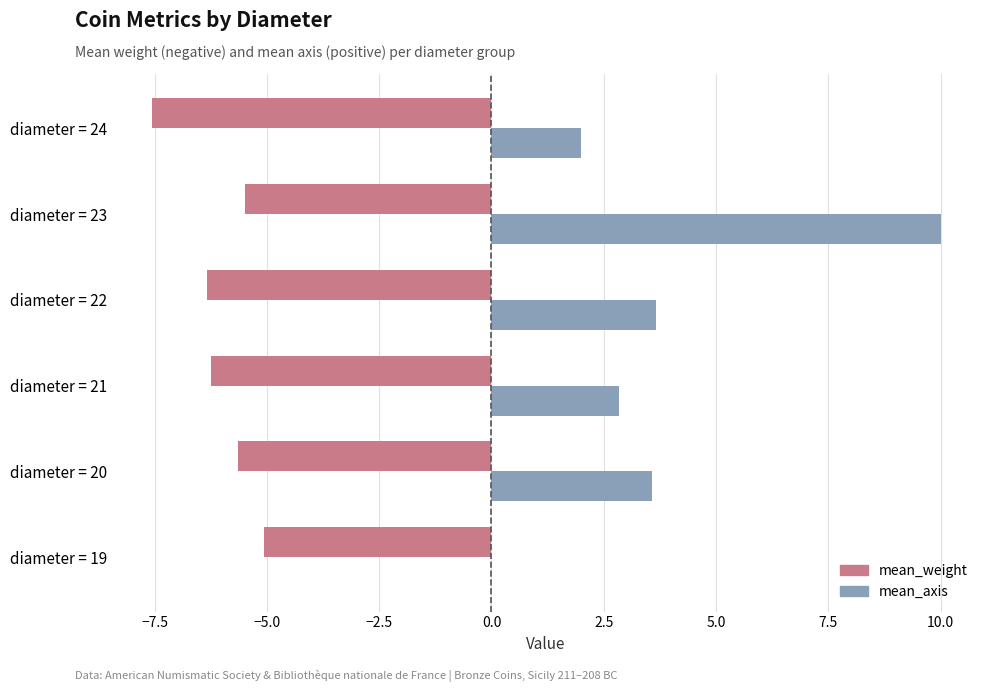

What are all the series names shown in the legend?

mean_weight, mean_axis